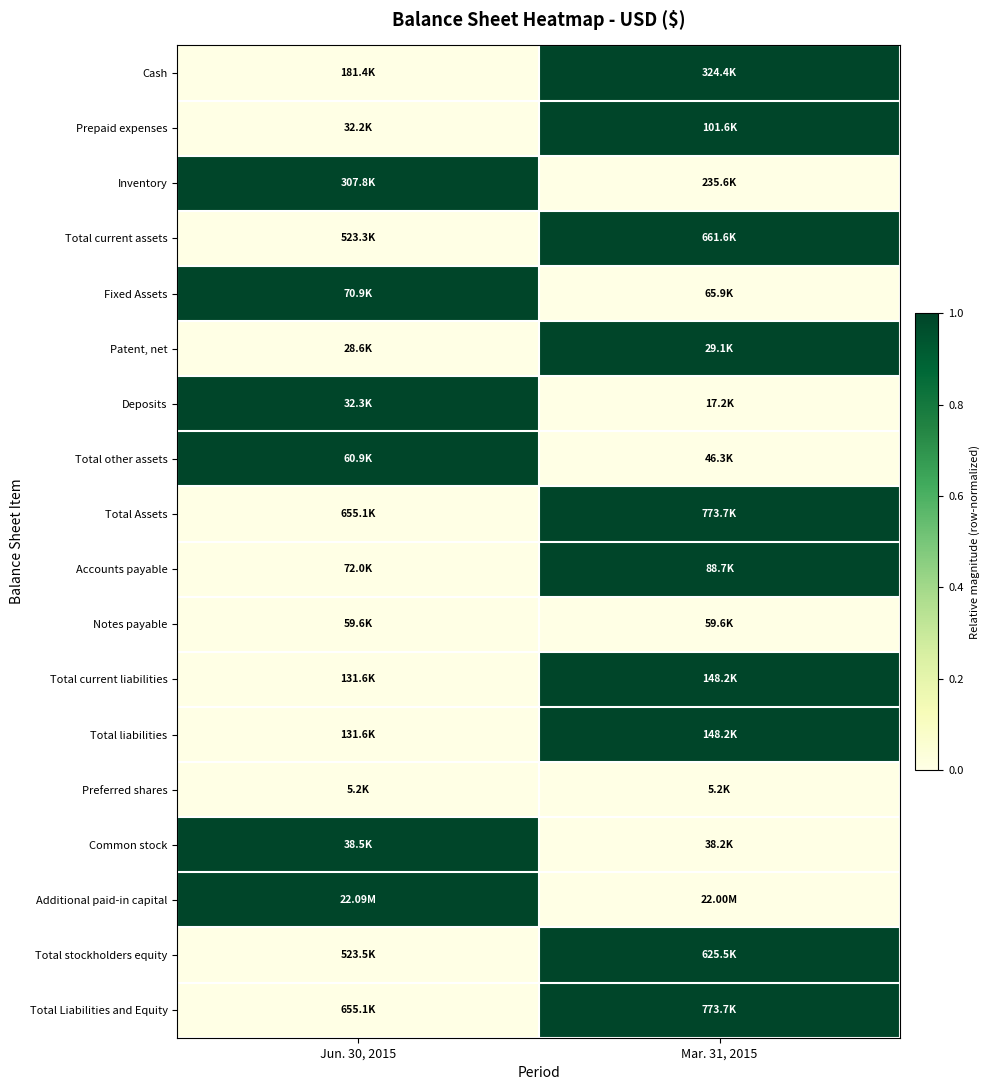

How many distinct data groups are displayed?

18